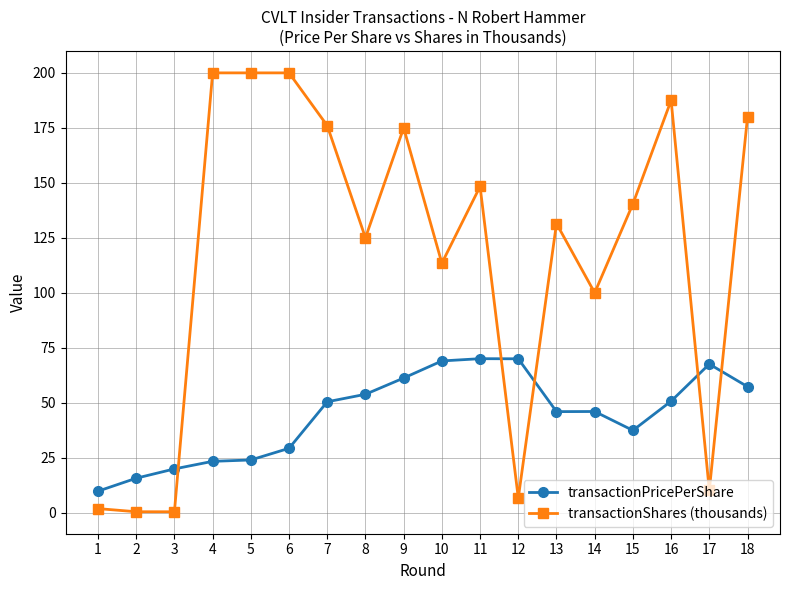

Which series has the largest total across all categories?

transactionShares (thousands)